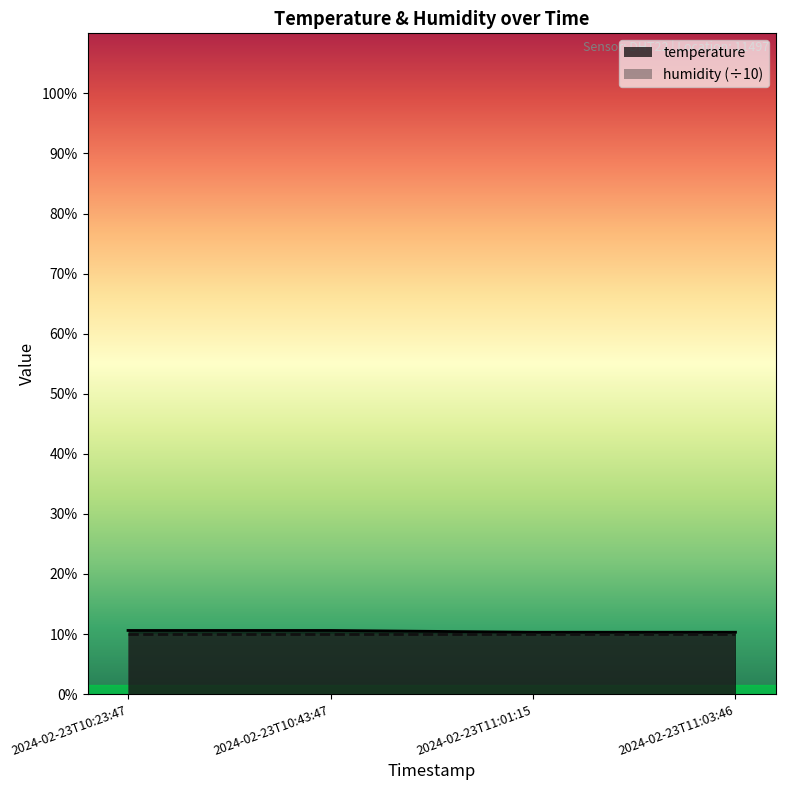

List the labels in order of value, smallest first.

2024-02-23T11:01:15, 2024-02-23T11:03:46, 2024-02-23T10:23:47, 2024-02-23T10:43:47